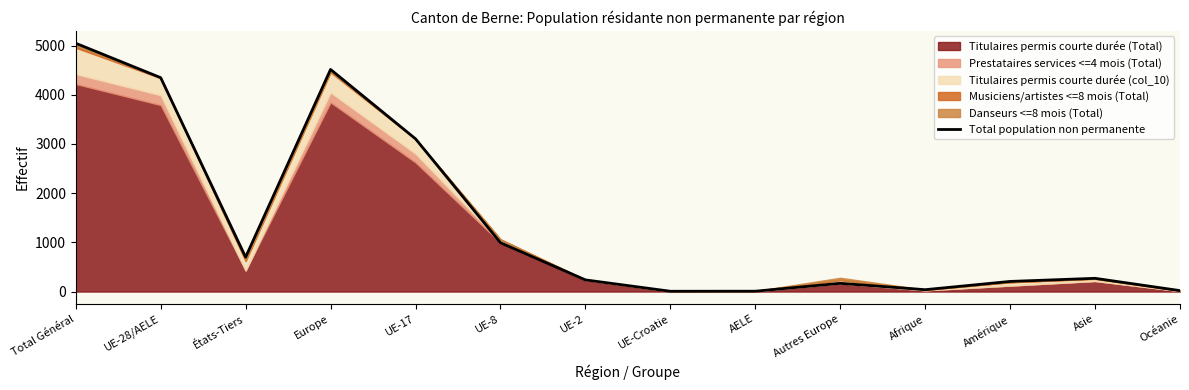

What is the average value?

1404